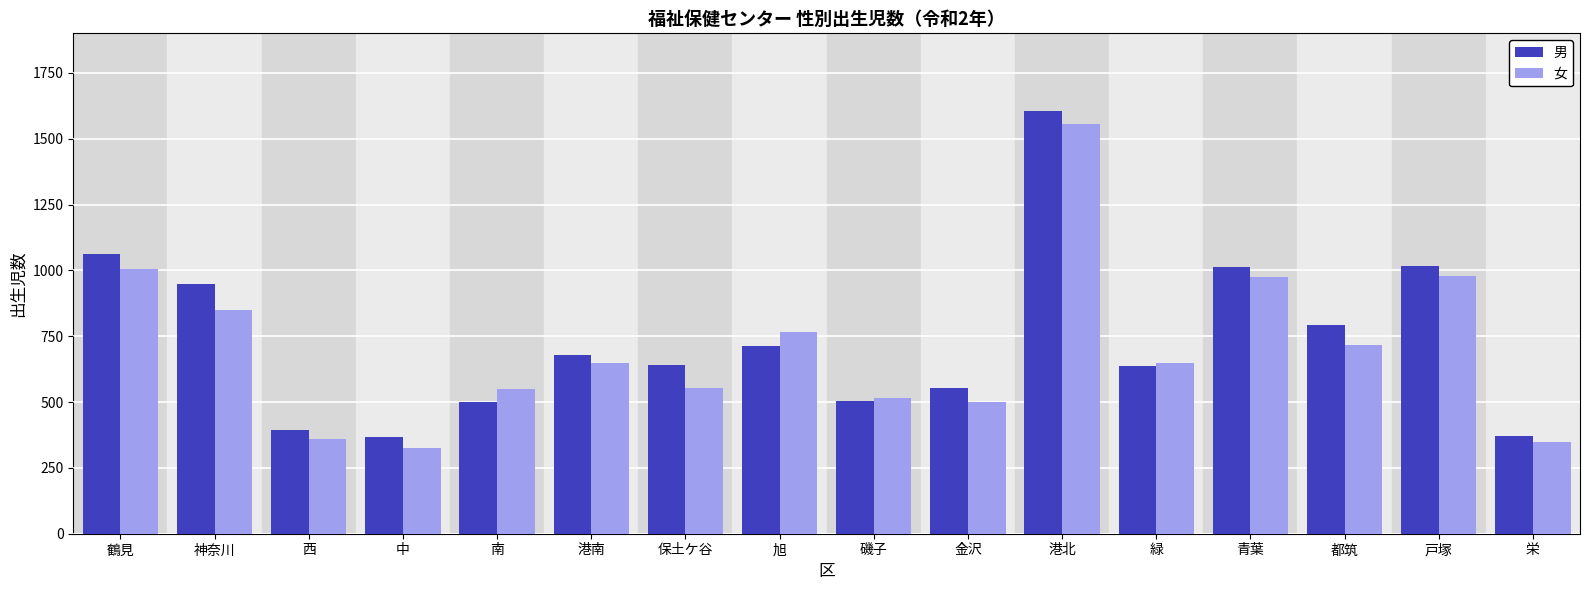

What is the highest value of the 男 series?

1605